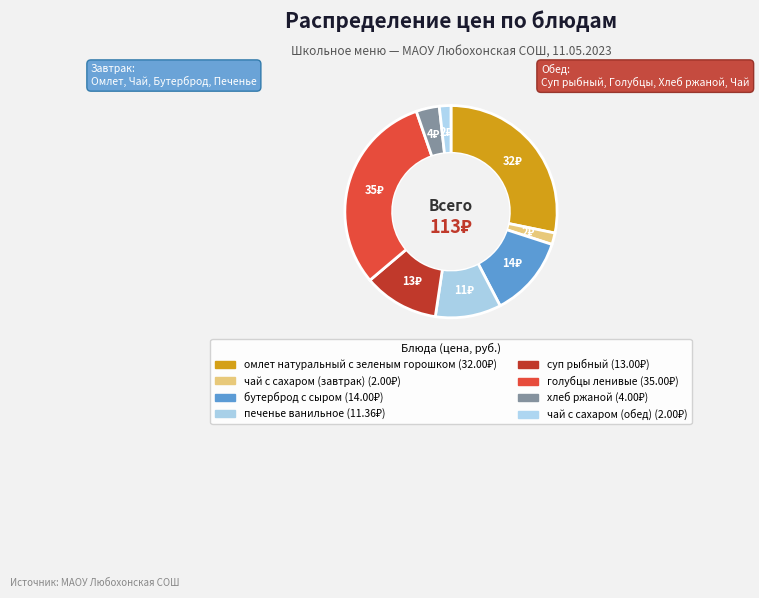

Which slice is the largest?

голубцы ленивые